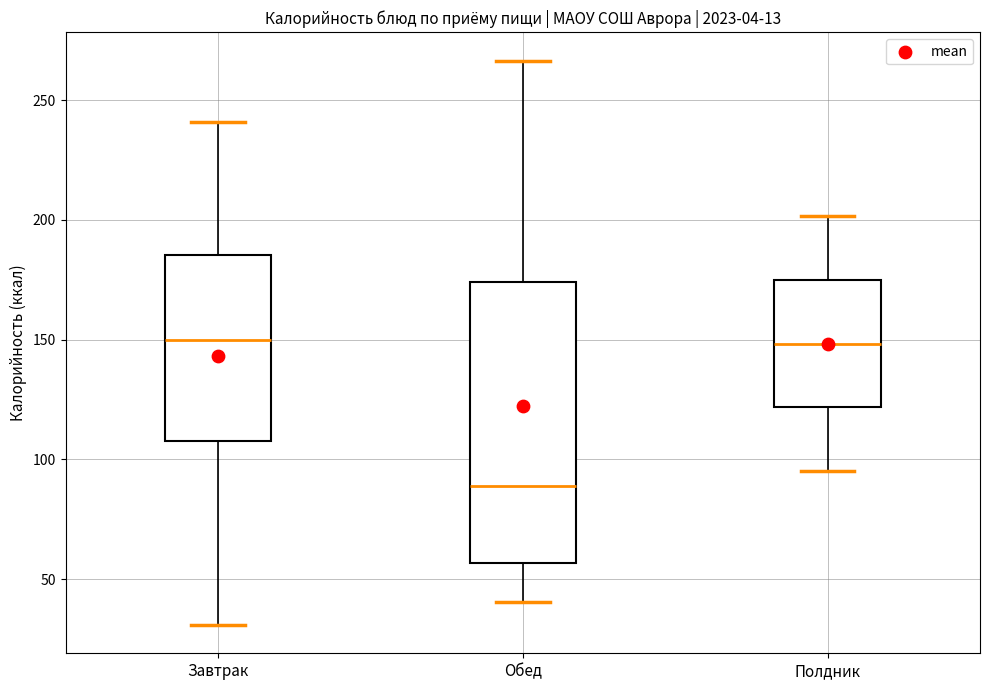

Where does the upper whisker of the box for Завтрак end on the y-axis? The values are not printed on the chart, so give them approximately, as read against the axis.

240